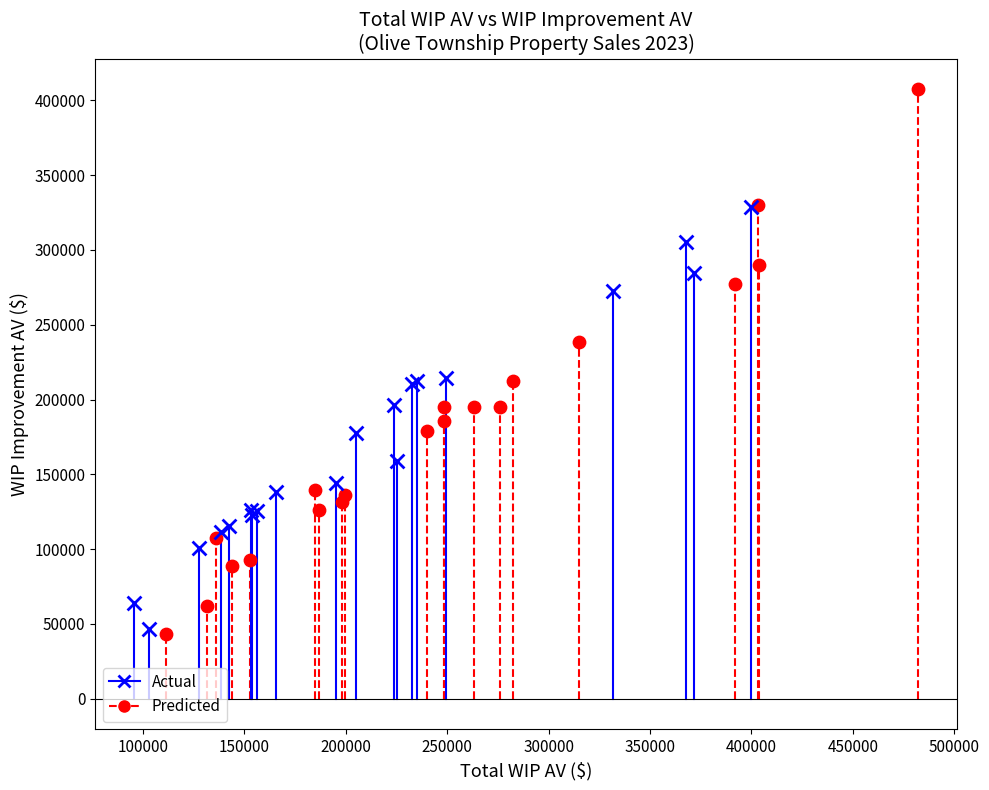

Which series has the widest spread of Y values?

Predicted